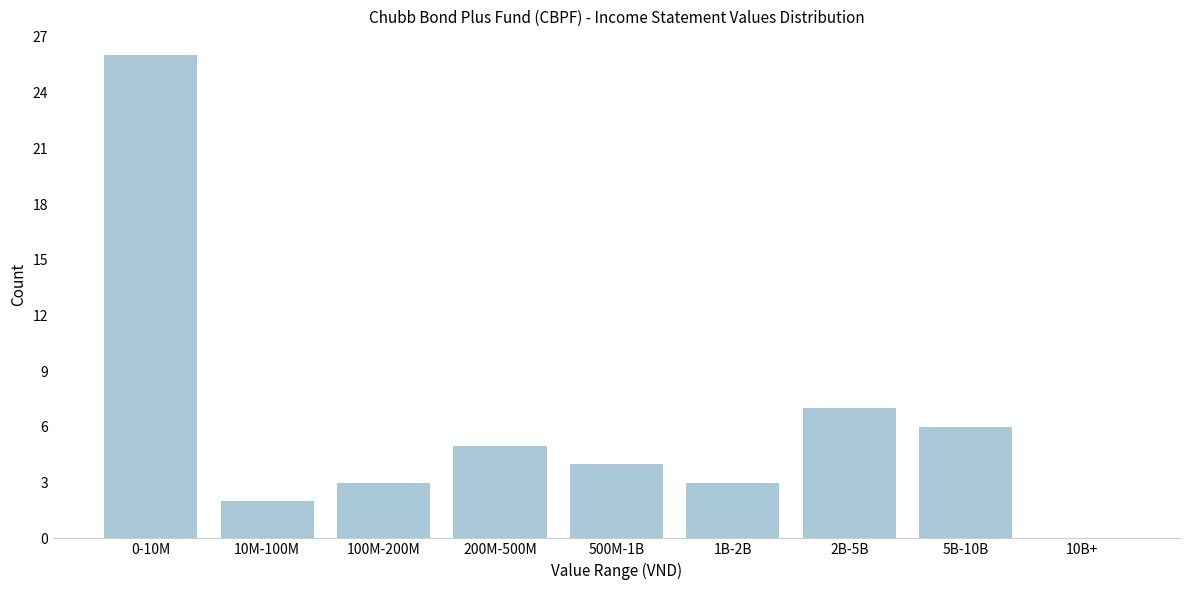

Reading right to left, transcribe all the data shown in this chart.

10B+=0	5B-10B=6	2B-5B=7	1B-2B=3	500M-1B=4	200M-500M=5	100M-200M=3	10M-100M=2	0-10M=26